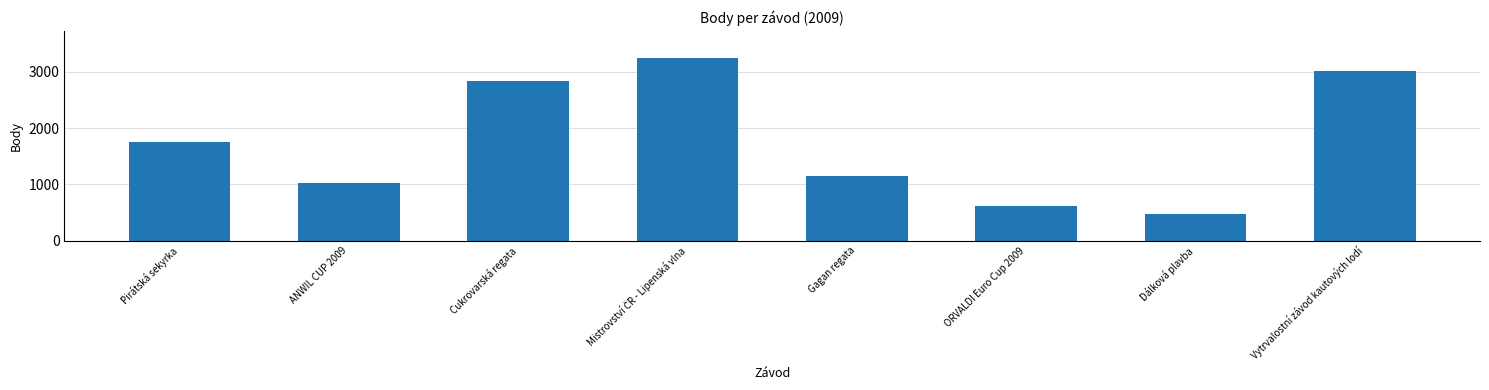

The chart shows a value of 1142 at Gagan regata. True or false?

True